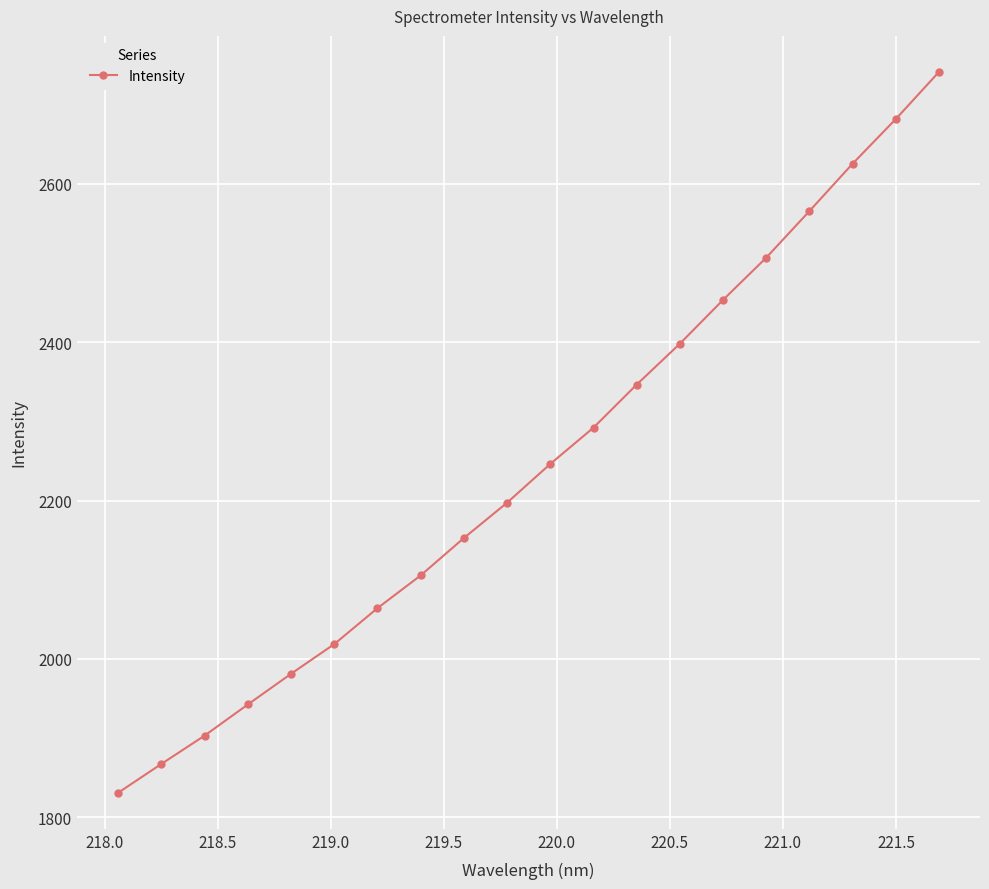

Reading right to left, list all the values displayed in this chart.

2741.1	2681.6	2625.3	2565.5	2506.7	2453.4	2398.1	2346.5	2292.1	2246.3	2197.4	2152.7	2105.6	2064.2	2018.8	1981.3	1942.6	1903.3	1867.5	1831.1